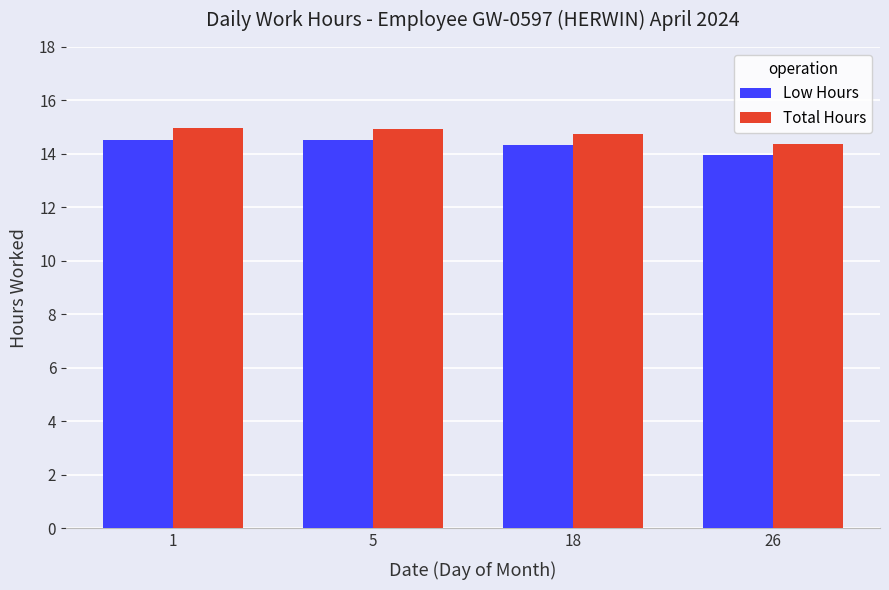

What is the maximum value for Total Hours?

15.0